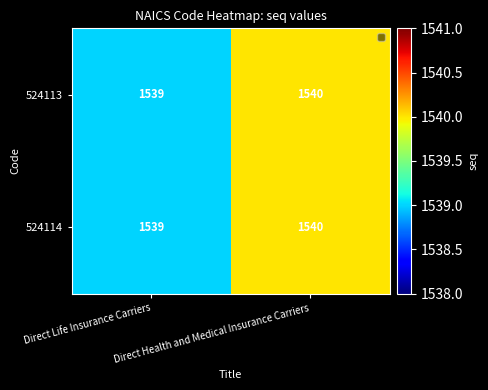

Rank the categories by 524114 value from highest to lowest.

Direct Health and Medical Insurance Carriers, Direct Life Insurance Carriers